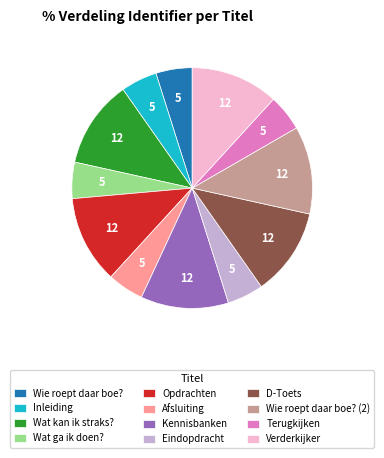

True or false: Wat ga ik doen? accounts for 5% of the total.

True